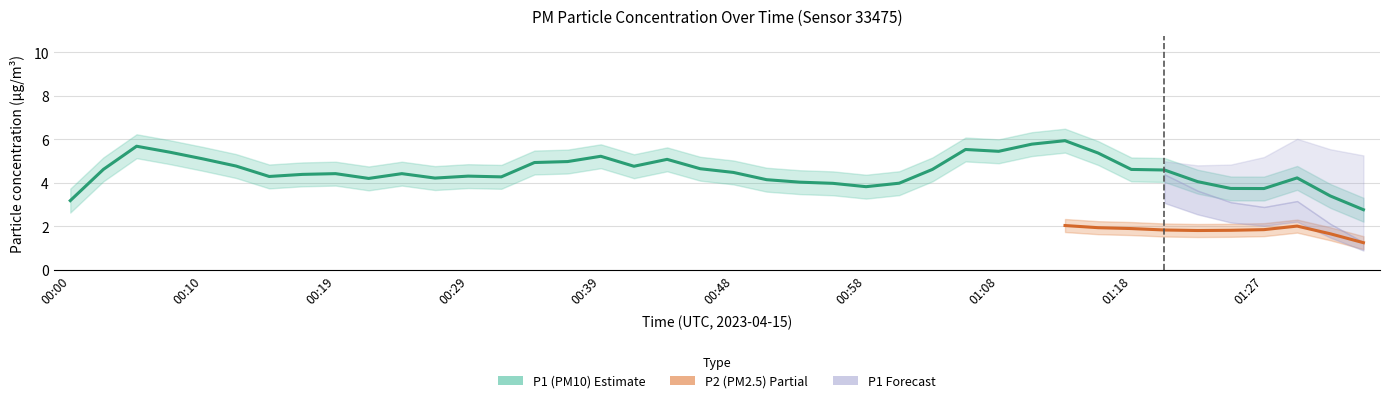

What is the label of the 3rd point from the right?

01:30